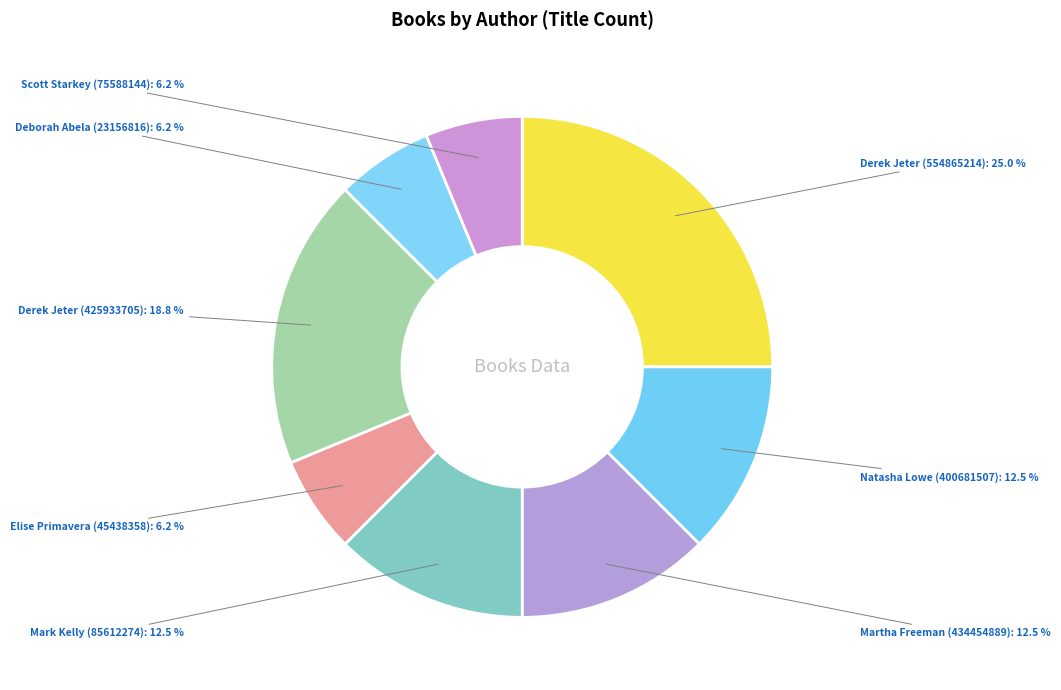

Does Scott Starkey (75588144) represent more than half of the total?

No